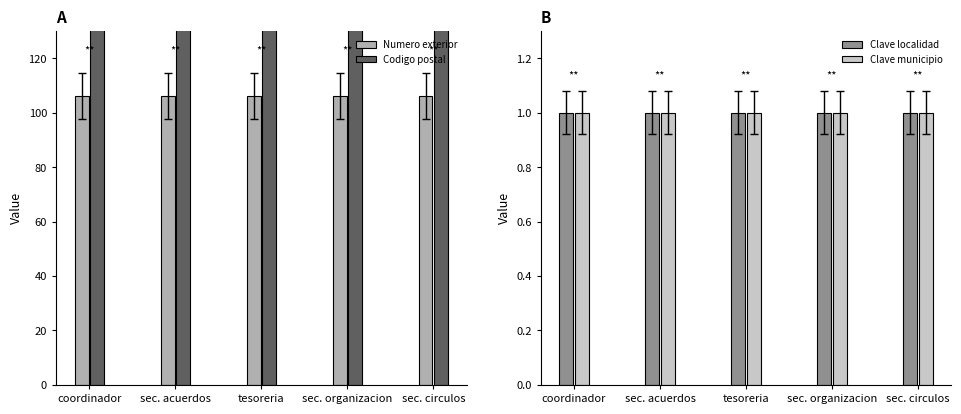

What is the smallest value displayed?

1